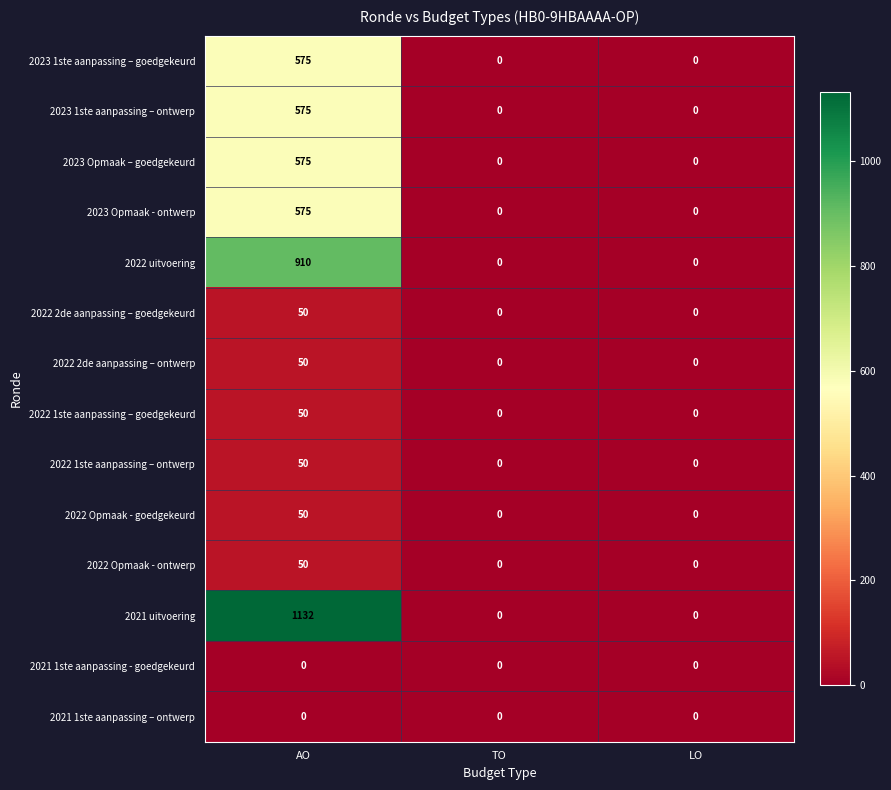

What is the average value of the 2023 Opmaak - ontwerp series?

192